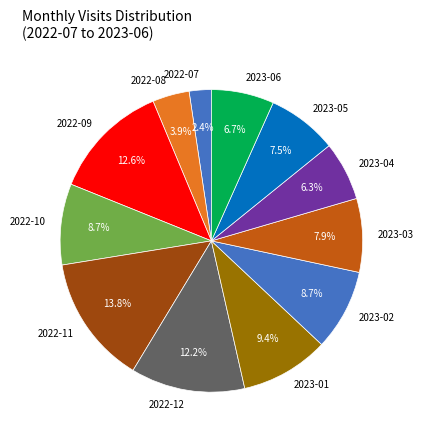

To the nearest percent, what is the difference between the 2022-10 and 2023-06 slice percentages?

2%